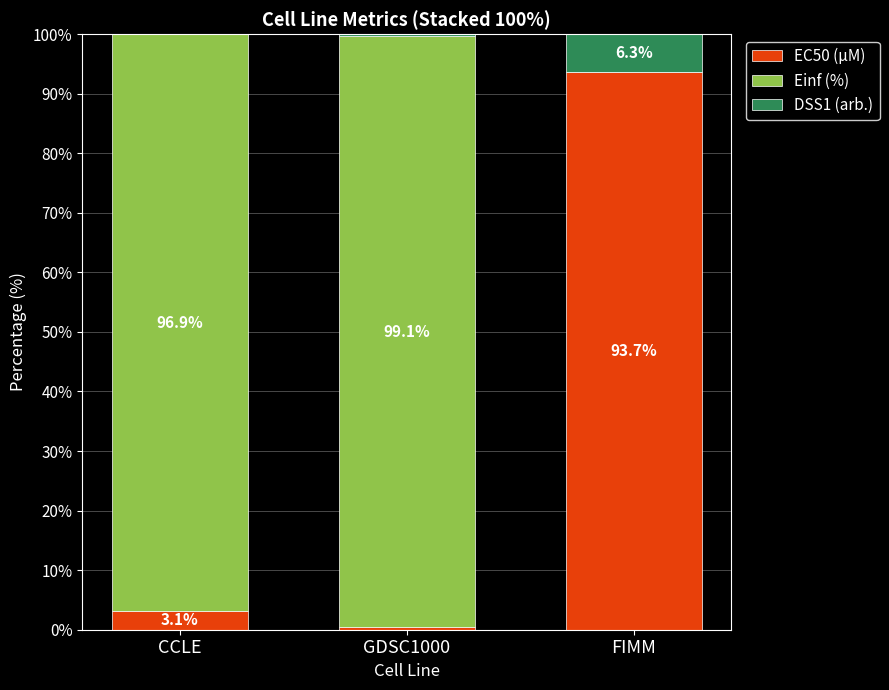

At which label does EC50 (µM) first exceed 3?

CCLE